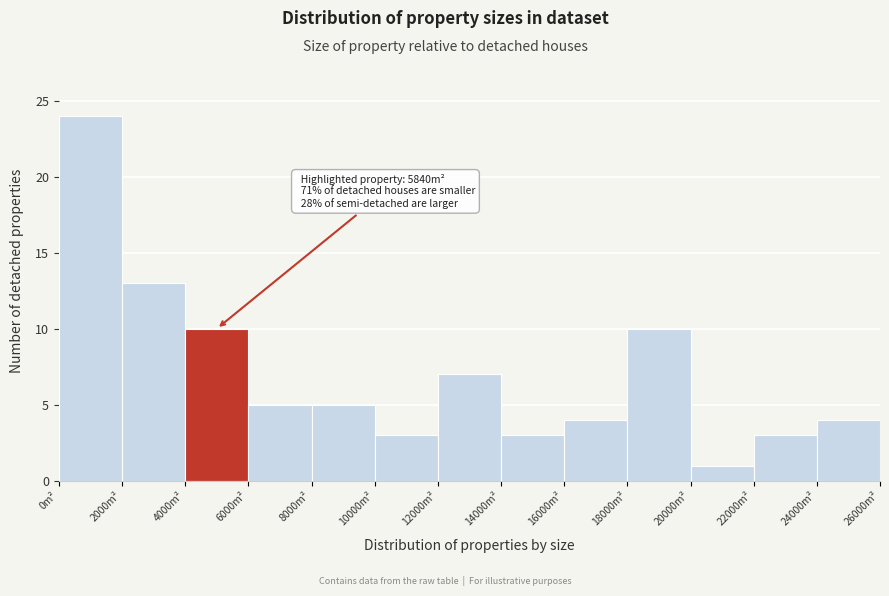

Over which range of the x-axis is the bar tallest?

0 to 2000